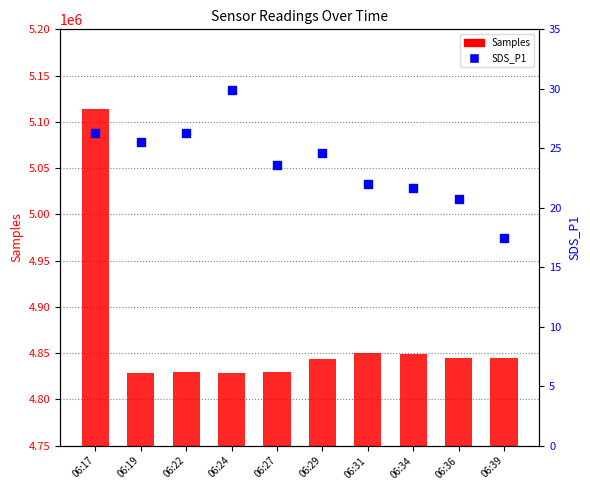

What is the total value across all series at 06:24?

4829011.9